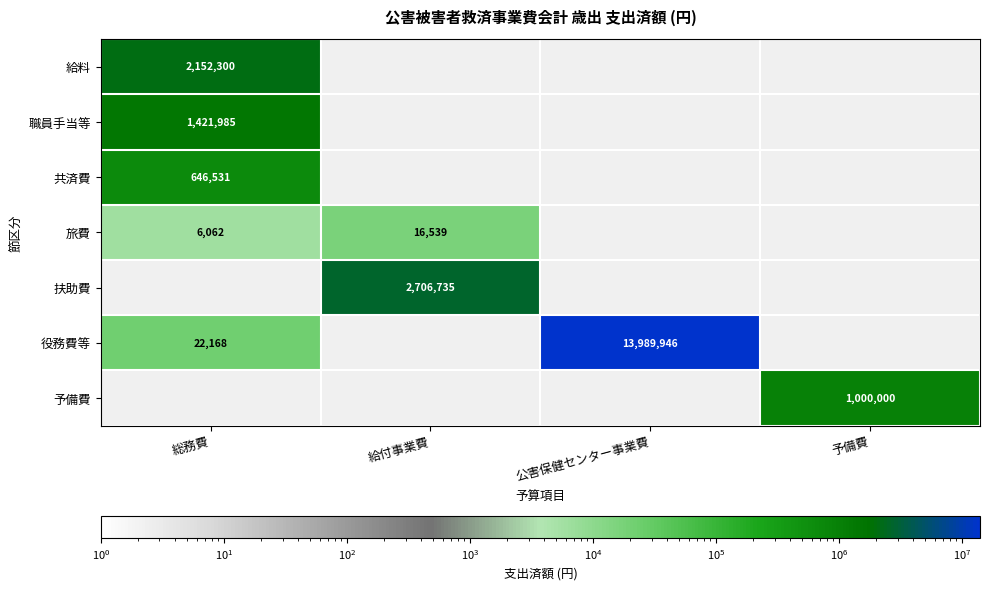

True or false: 役務費等 has a value of 39169 at 総務費.

False